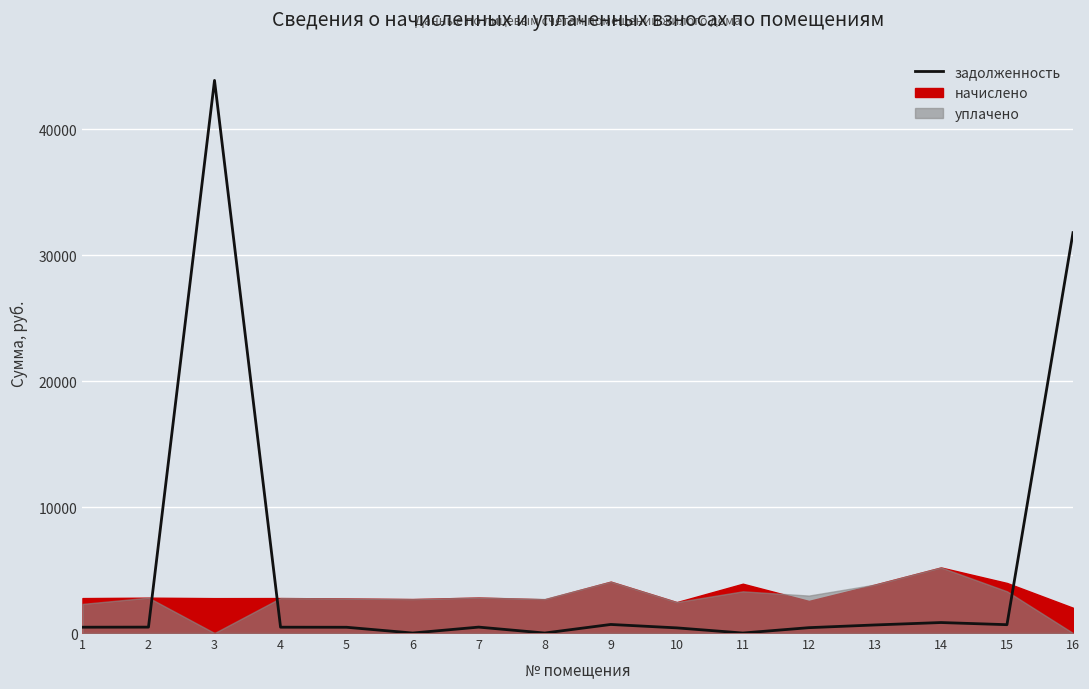

True or false: the data shows 457.4 at 5.

True